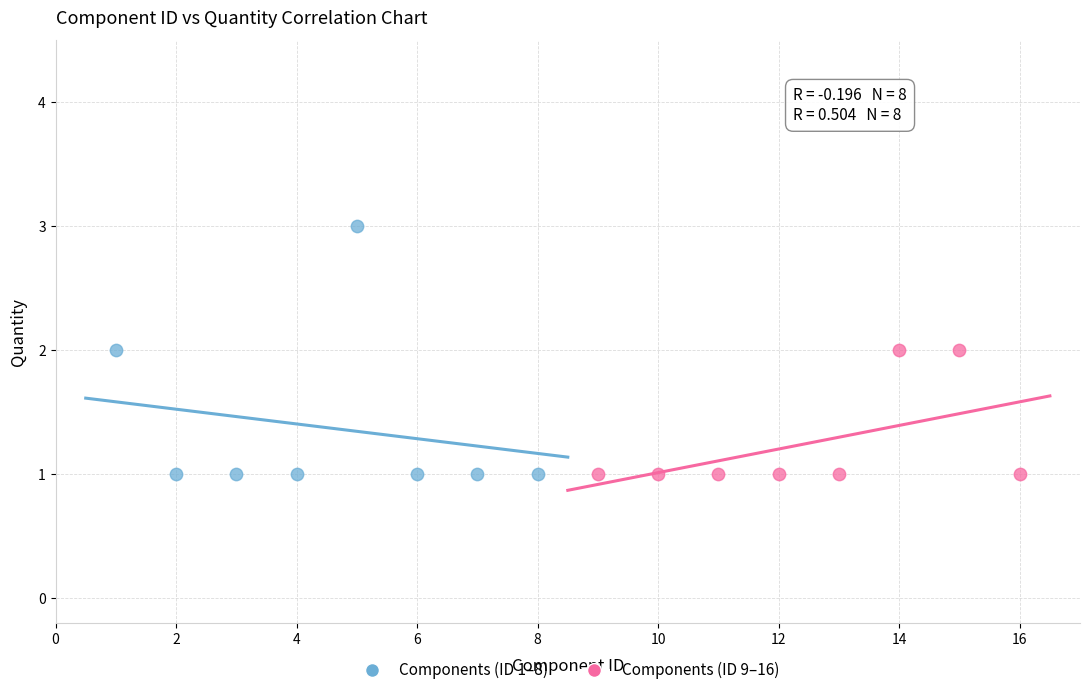

Which series contains the highest Y value?

Components (ID 1–8)